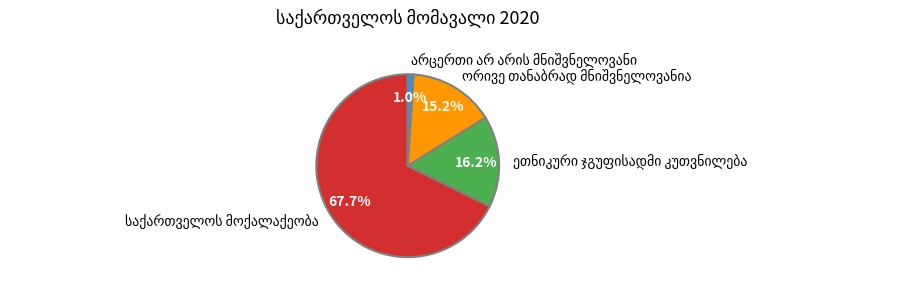

Is there a majority slice in this chart?

Yes